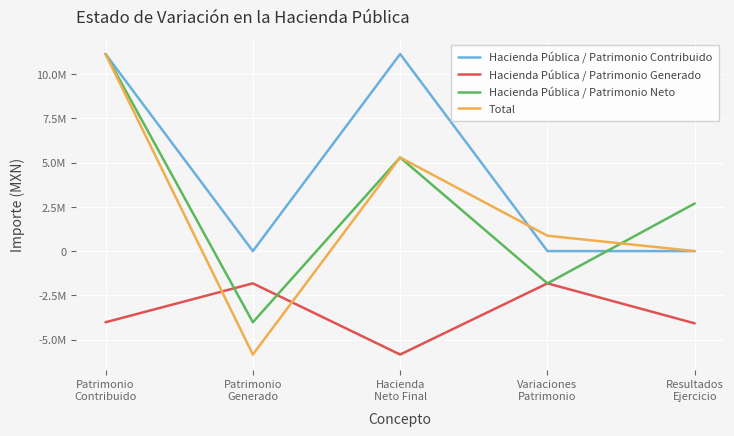

What is the difference between the second highest and minimum values in the Hacienda Pública / Patrimonio Contribuido series?

11137489.0